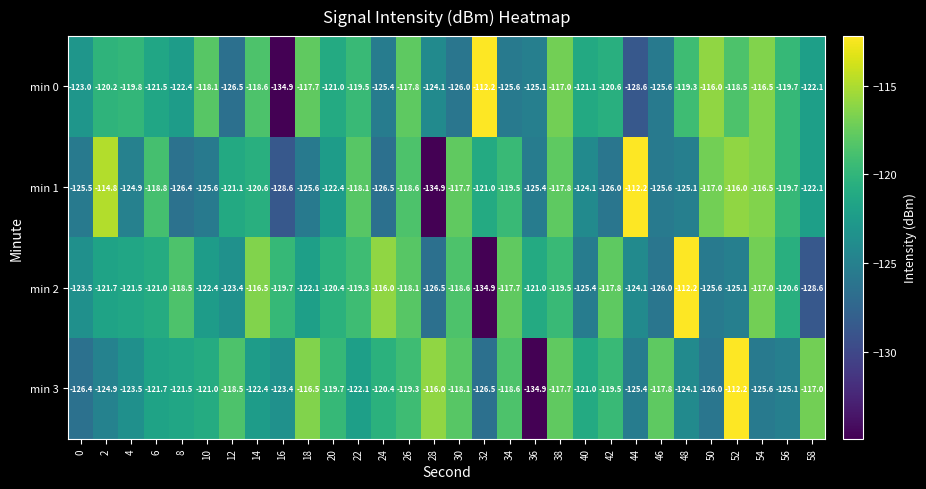

At which label does min 3 first exceed -121?

12